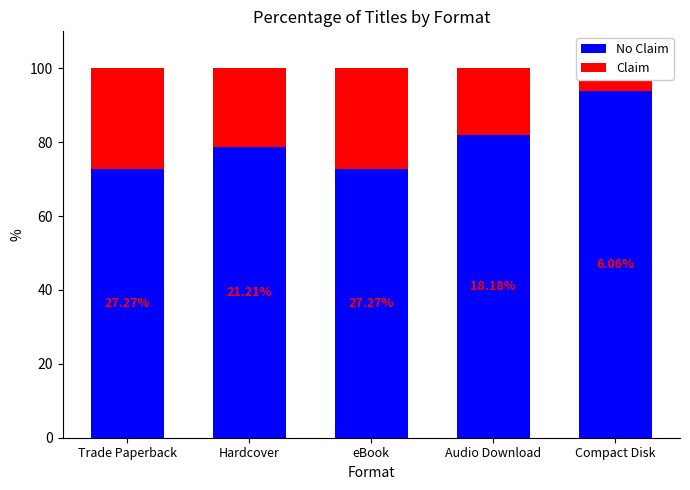

What is the minimum value for Claim?

6.1